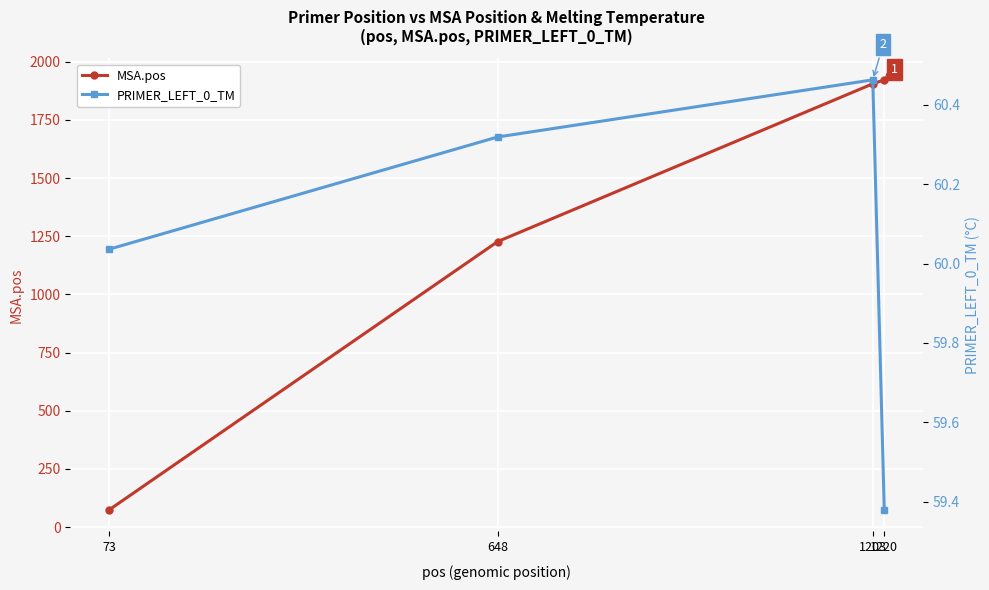

Between 73 and 1220, which series saw the biggest shift?

MSA.pos